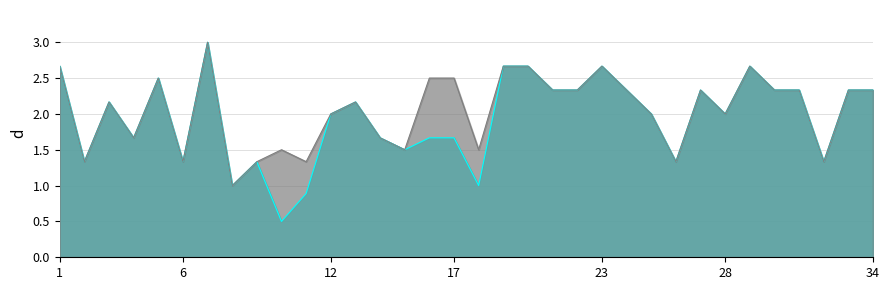

The value of MONTO TOTAL at 17 is 1.7. True or false?

True